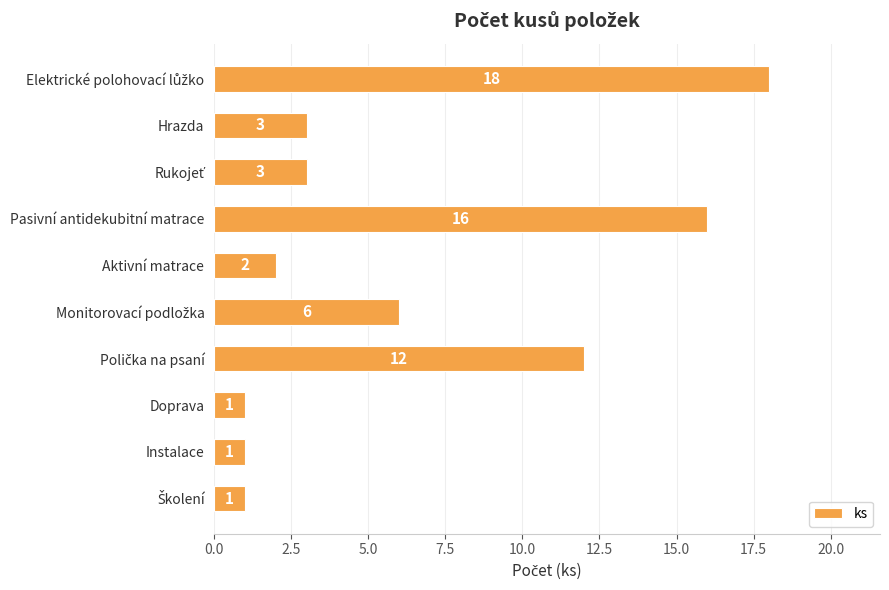

What is the maximum value shown in the chart?

18